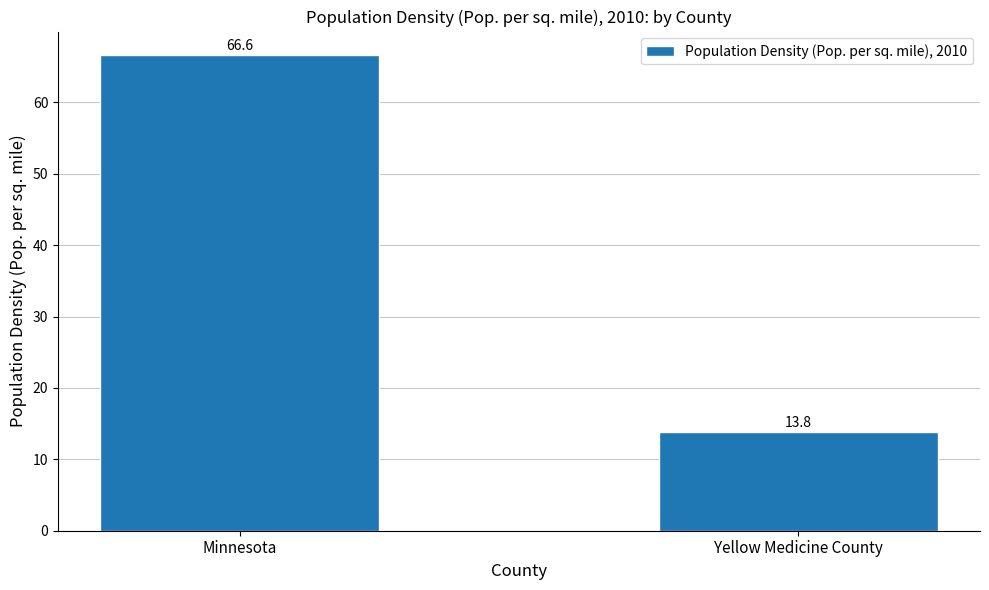

What is the maximum value shown in the chart?

66.6